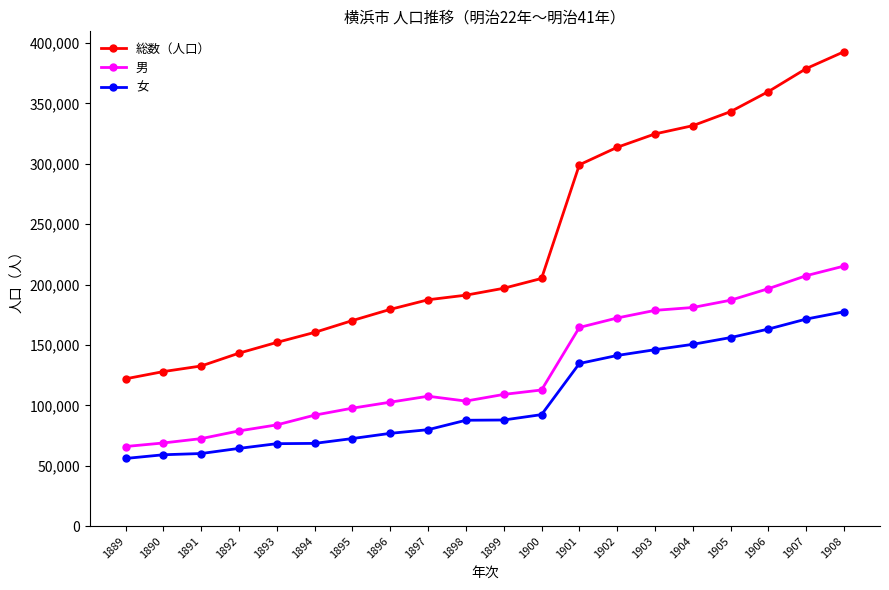

What is the value of the 男 point at the 2nd from the left?

68878